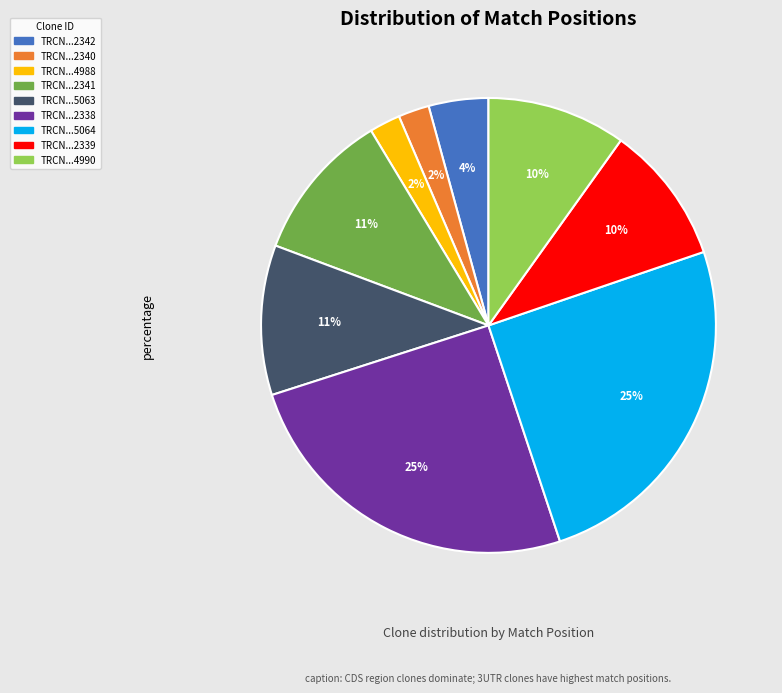

Does any single category account for the majority?

No